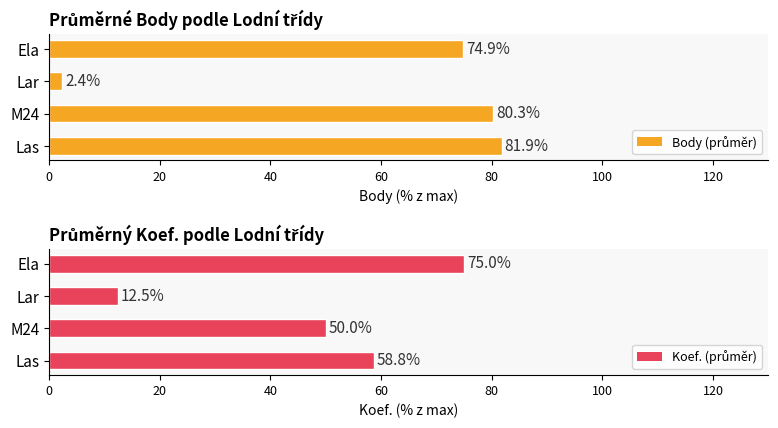

How many groups of bars are there?

4